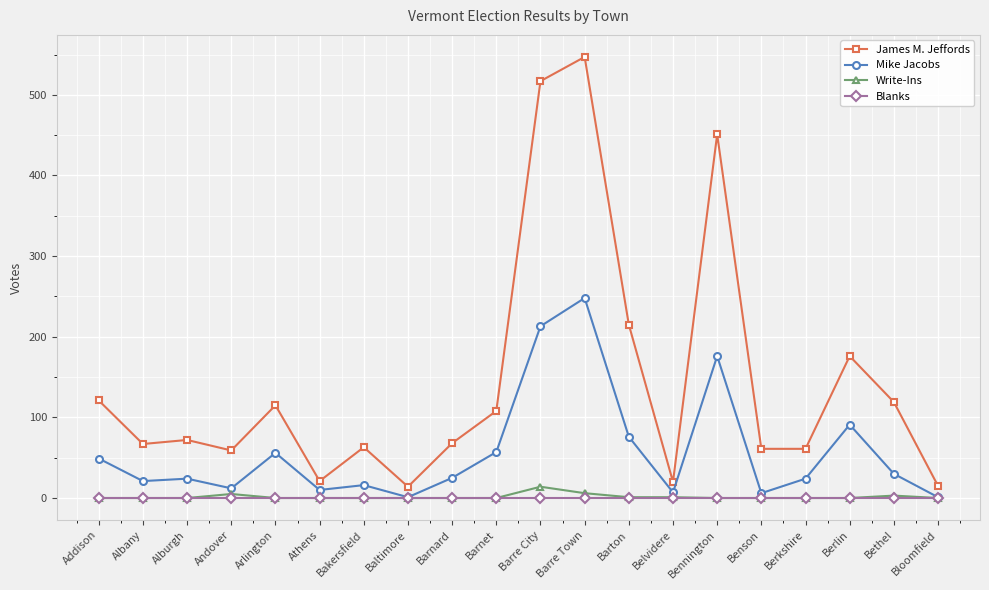

The Mike Jacobs series shows 129 at Barton. True or false?

False